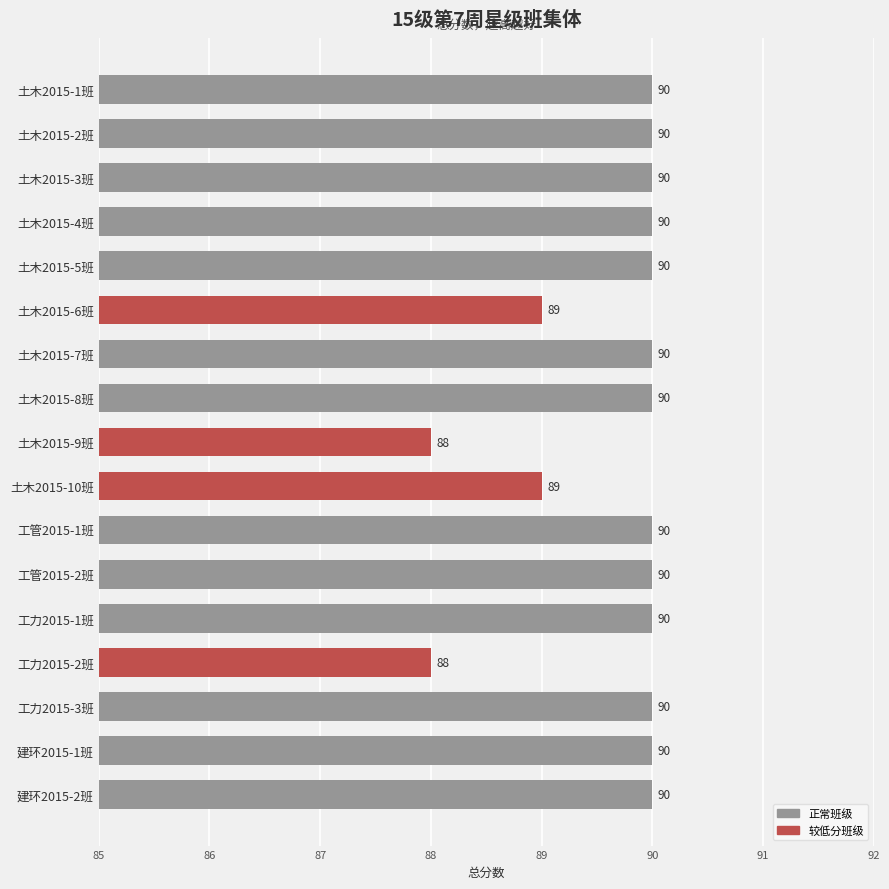

What is the label of the 15th bar from the bottom?

土木2015-3班